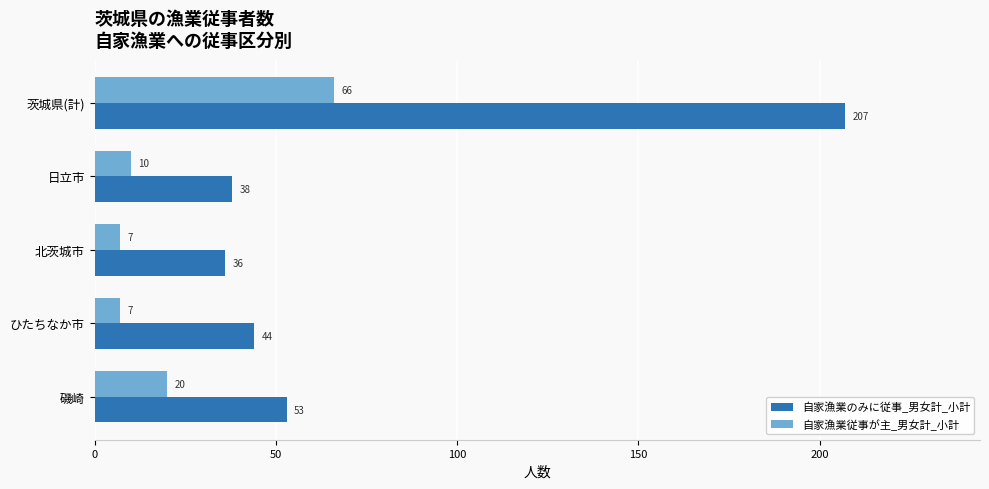

At how many categories does at least one series exceed 26?

5